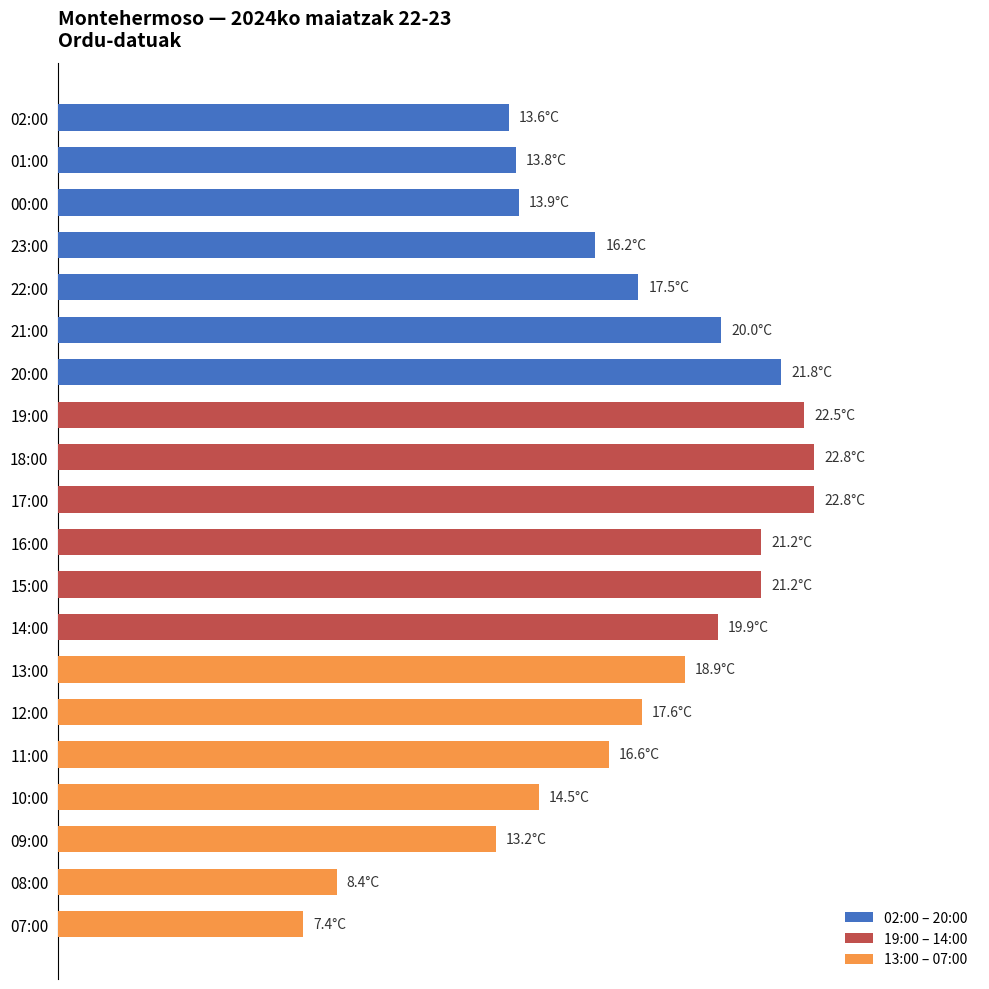

Count the number of values greater than 17.

11